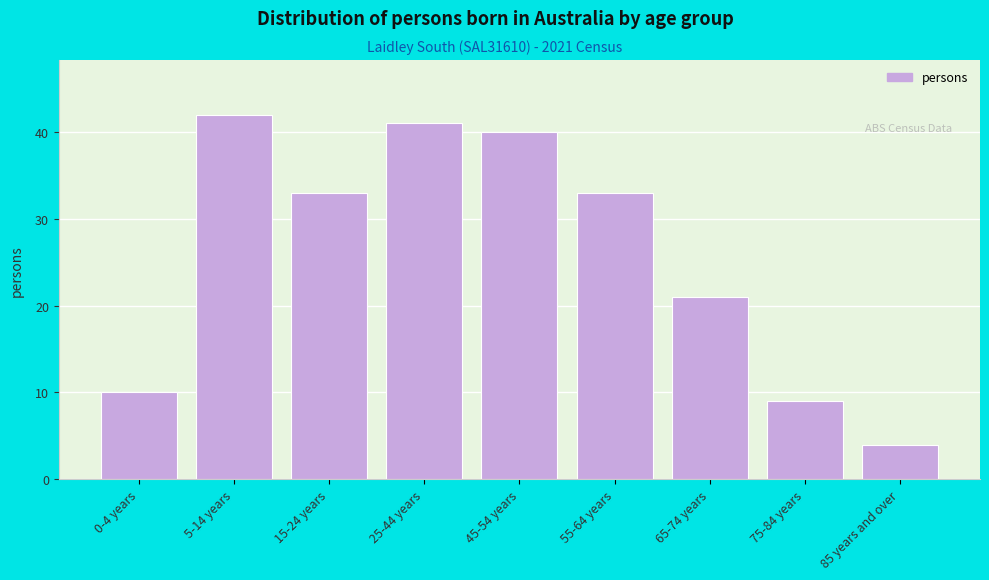

Reading left to right, list all the values displayed in this chart.

0-4 years=10	5-14 years=42	15-24 years=33	25-44 years=41	45-54 years=40	55-64 years=33	65-74 years=21	75-84 years=9	85 years and over=4